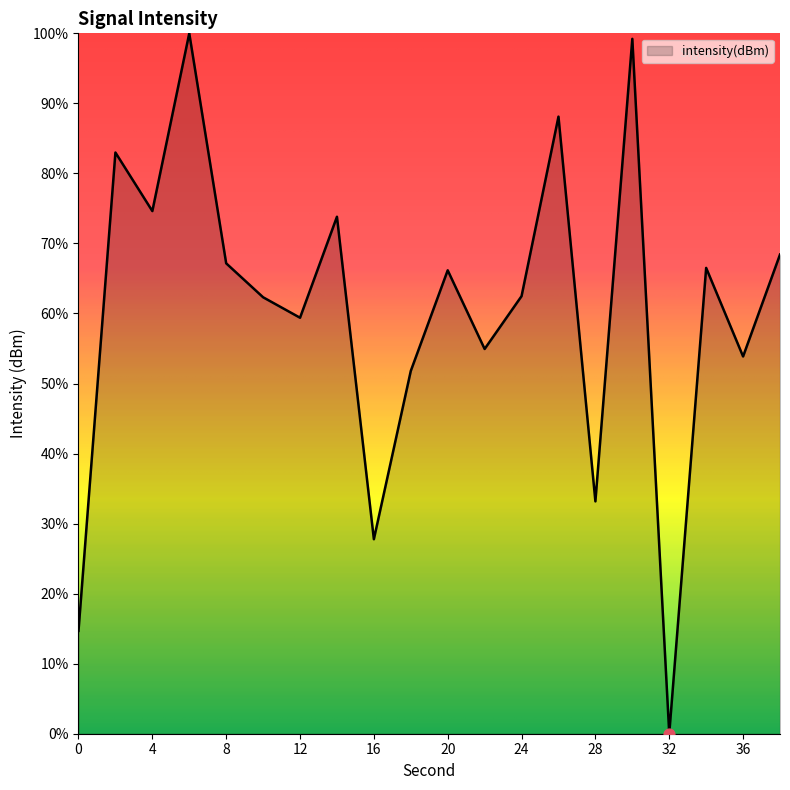

What is the maximum value shown in the chart?

100.0